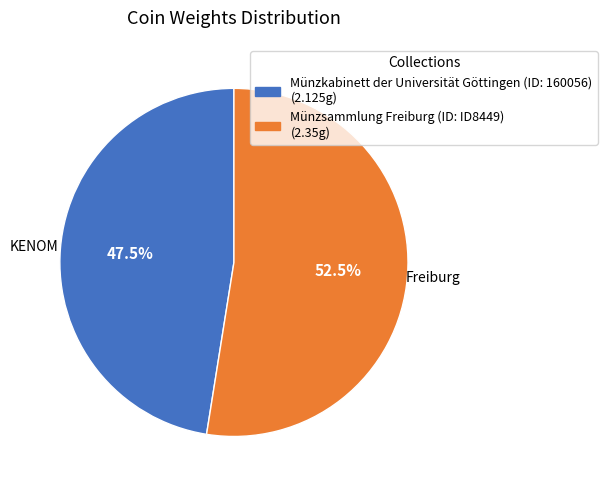

What percentage do Münzkabinett der Universität Göttingen (ID: 160056) and Münzsammlung Freiburg (ID: ID8449) together represent?

100.0%